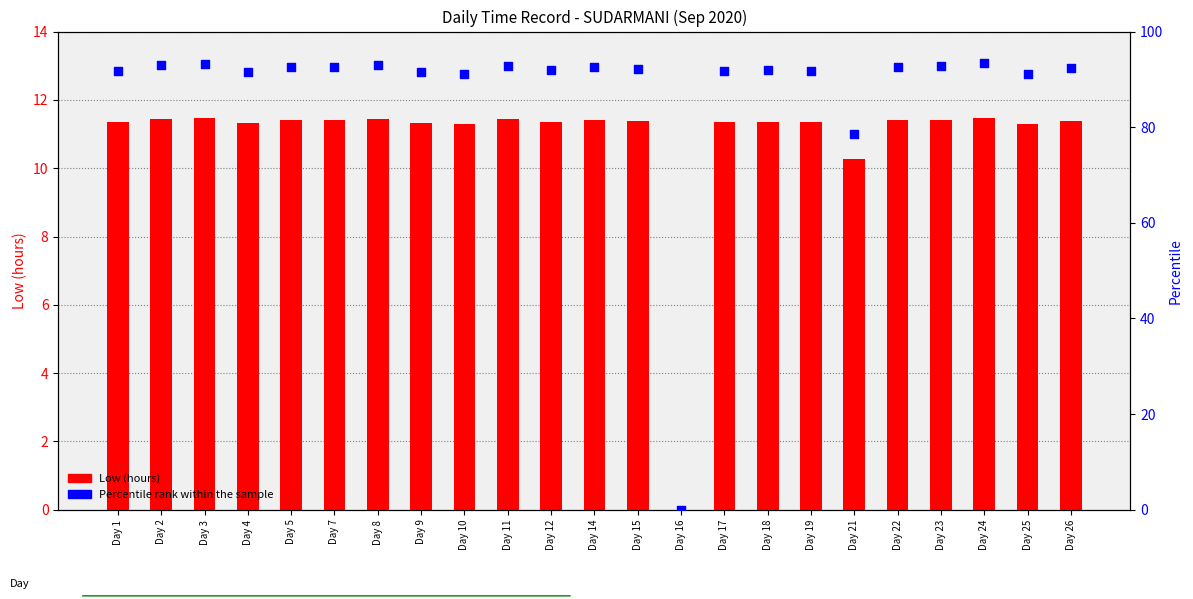

Is the value of Percentile rank within the sample at Day 9 greater than the value of Low (hours) at Day 24?

Yes